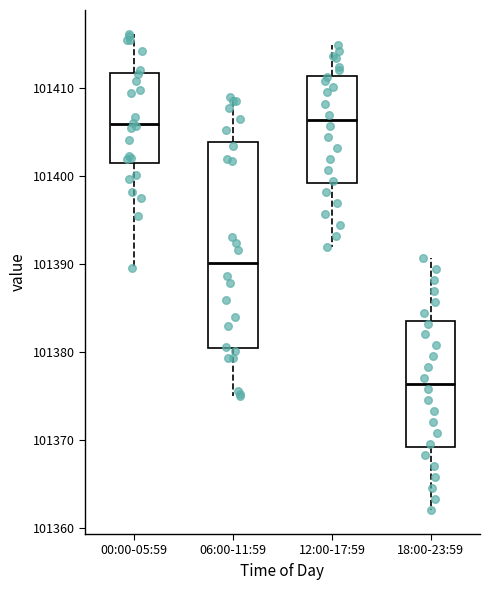

Reading left to right, read every box against the y-axis: the position of its median line, the range the box covers, and the ends of its whiskers. The values are not printed on the chart, so give them approximately, as read against the axis.

00:00-05:59: median 101406, box 101402 to 101412, whiskers 101390 to 101416
06:00-11:59: median 101390, box 101380 to 101404, whiskers 101375 to 101409
12:00-17:59: median 101406, box 101399 to 101411, whiskers 101392 to 101415
18:00-23:59: median 101376, box 101369 to 101384, whiskers 101362 to 101391